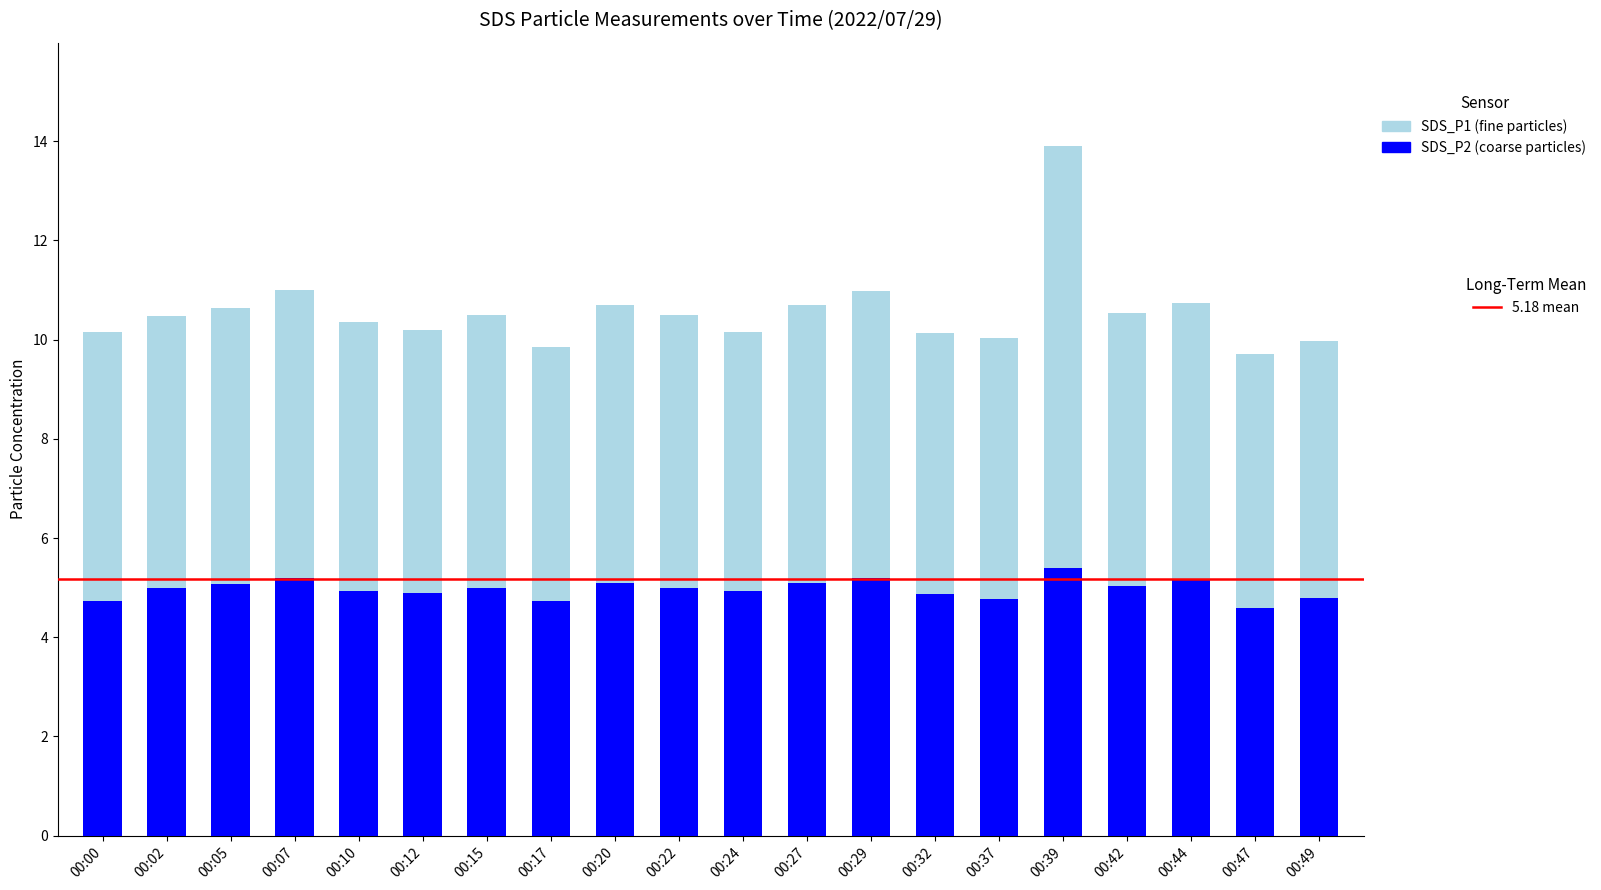

At which category is the sum across all series the highest?

00:39